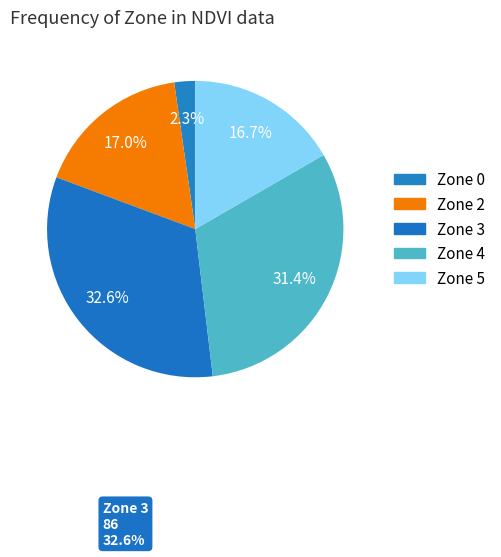

How many slices are in this pie chart?

5